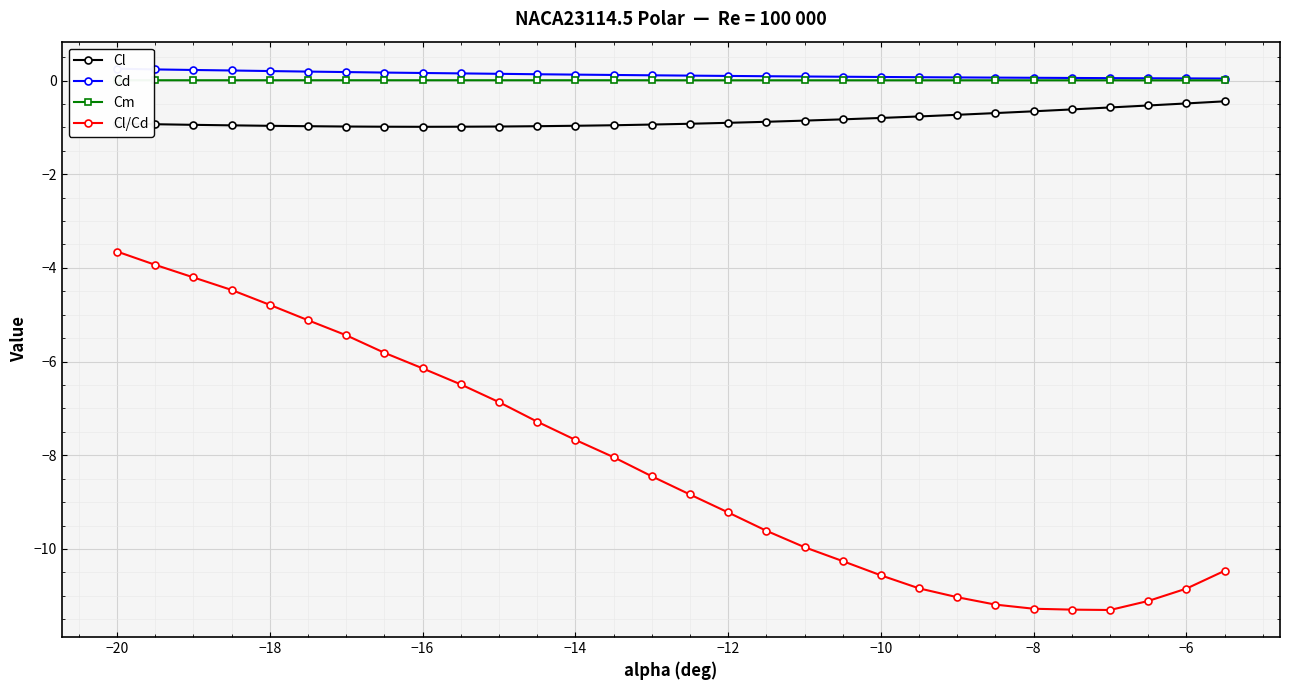

True or false: Cl has a value of -0.5 at −6.

True